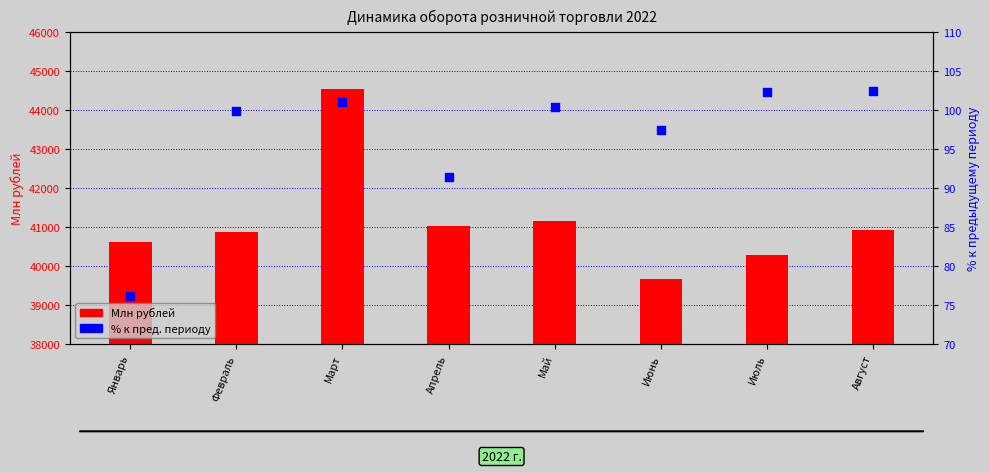

At how many categories does at least one series exceed 2622?

8